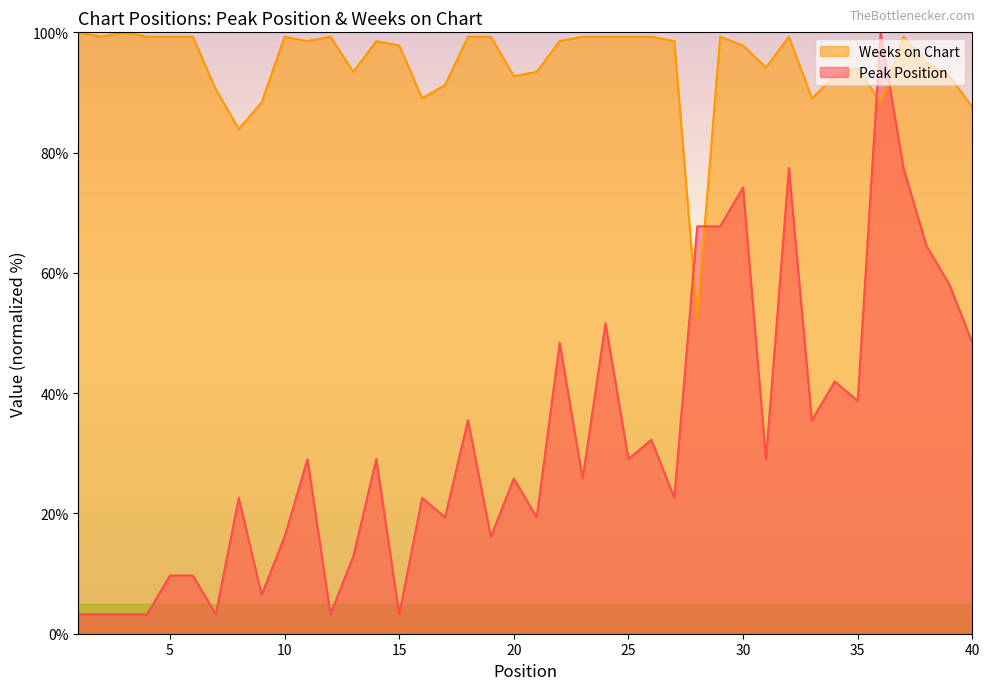

Rank the categories by Weeks on Chart value from lowest to highest.

28, 8, 40, 9, 36, 16, 33, 7, 17, 20, 34, 39, 13, 21, 31, 35, 38, 15, 30, 11, 14, 22, 27, 2, 4, 5, 6, 10, 12, 18, 19, 23, 24, 25, 26, 29, 32, 37, 1, 3